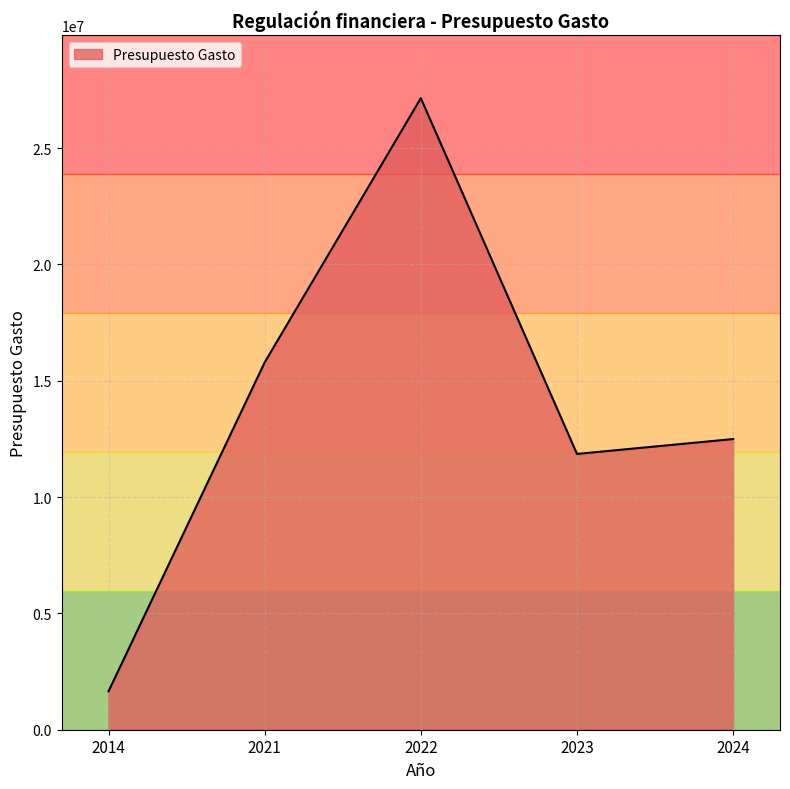

At which label does the data first exceed 12494670?

2021